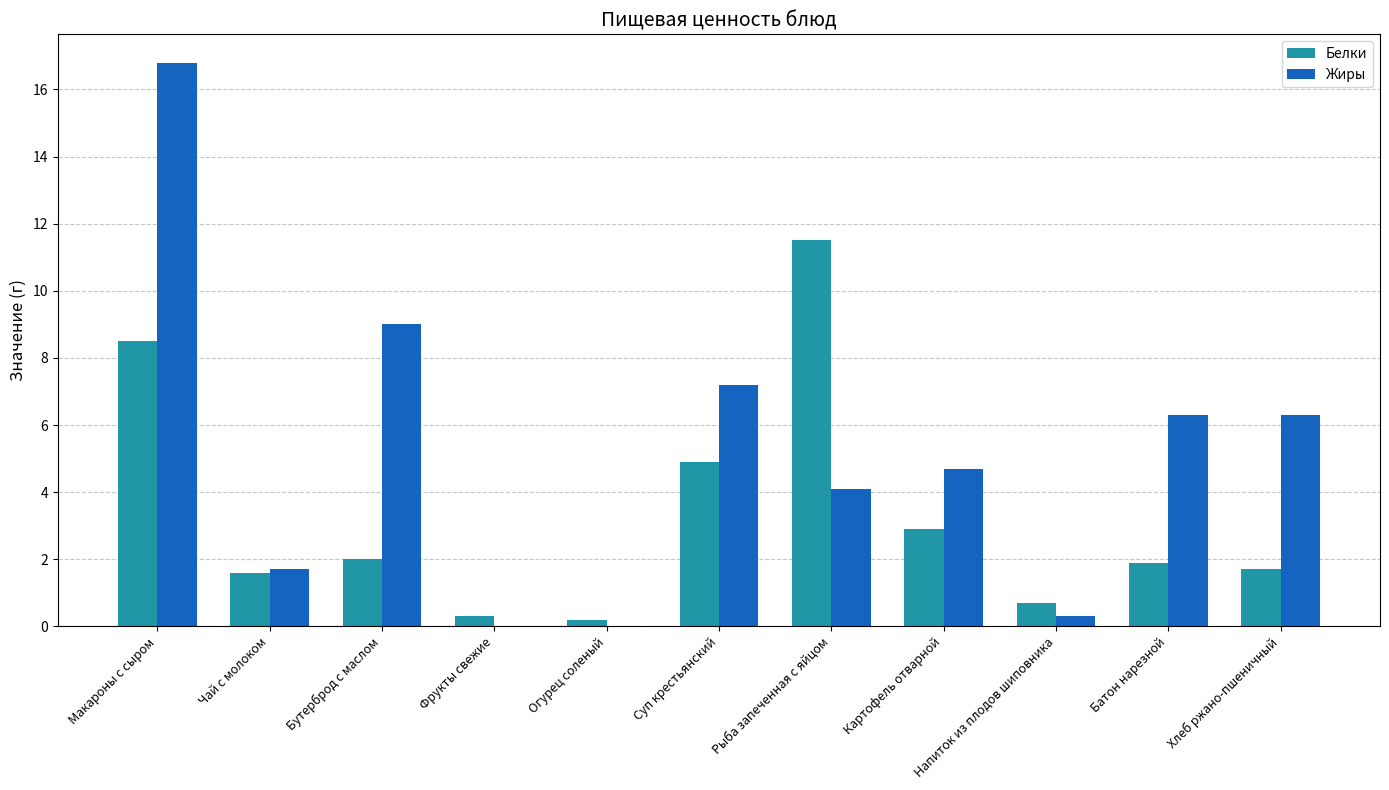

Which series has the widest spread of values?

Жиры